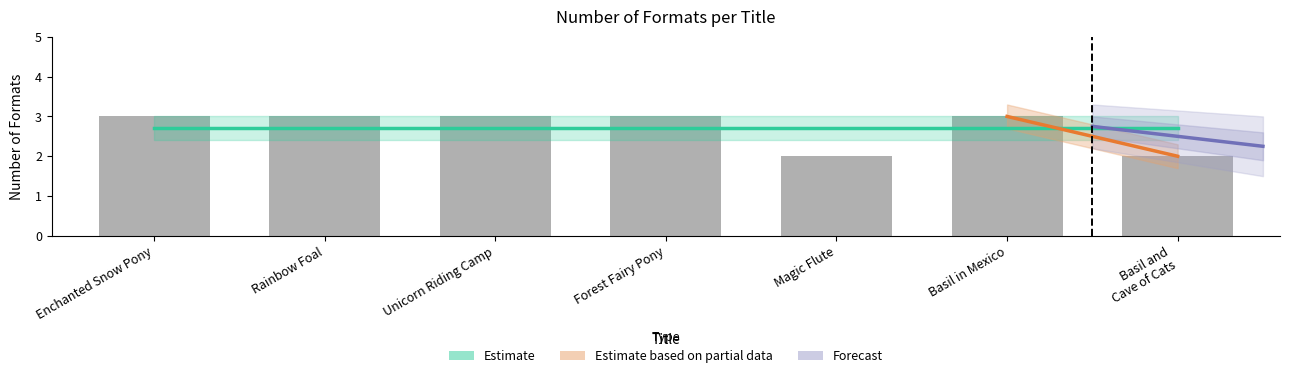

What is the average value?

3